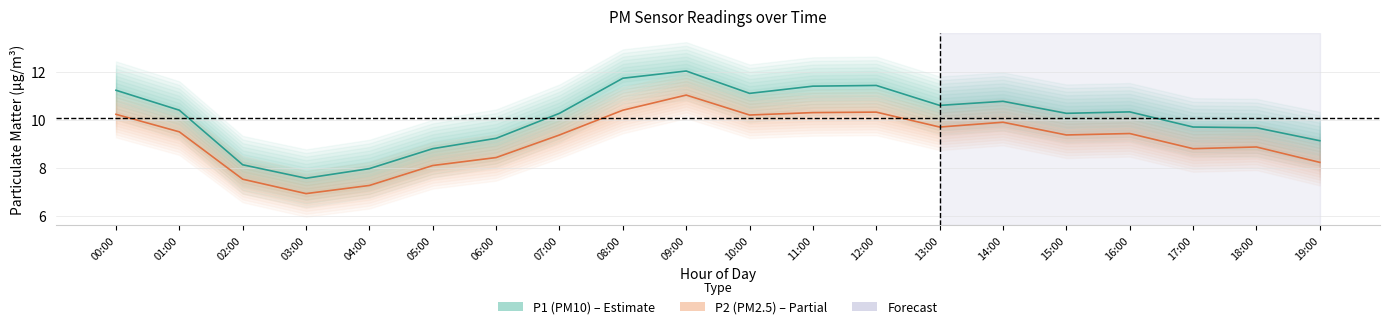

Reading left to right, transcribe all the data shown in this chart.

P1 (PM10): 00:00=11.2	01:00=10.4	02:00=8.1	03:00=7.6	04:00=8.0	05:00=8.8	06:00=9.2	07:00=10.3	08:00=11.7	09:00=12.0	10:00=11.1	11:00=11.4	12:00=11.4	13:00=10.6	14:00=10.8	15:00=10.3	16:00=10.3	17:00=9.7	18:00=9.7	19:00=9.1
P2 (PM2.5): 00:00=10.2	01:00=9.5	02:00=7.5	03:00=6.9	04:00=7.3	05:00=8.1	06:00=8.4	07:00=9.4	08:00=10.4	09:00=11.0	10:00=10.2	11:00=10.3	12:00=10.3	13:00=9.7	14:00=9.9	15:00=9.4	16:00=9.4	17:00=8.8	18:00=8.9	19:00=8.2